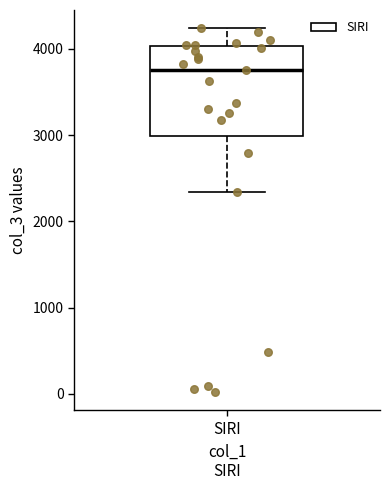

Transcribe this box plot: give where the median line is, the range the box spans, and where the two whiskers end, as read against the y-axis. The values are not printed on the chart, so give them approximately, as read against the axis.

median 3800, box 3000 to 4000, whiskers 2300 to 4200